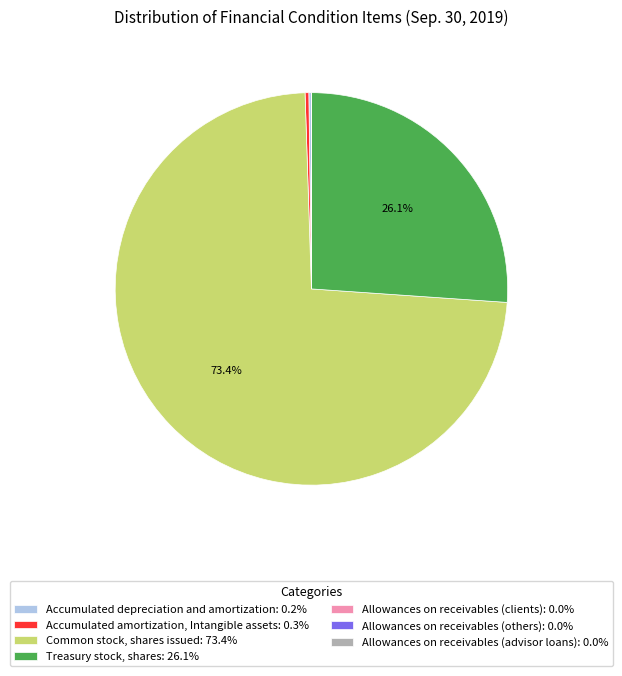

Is the sum of Accumulated amortization, Intangible assets: 0.3% and Treasury stock, shares: 26.1% greater than half?

No